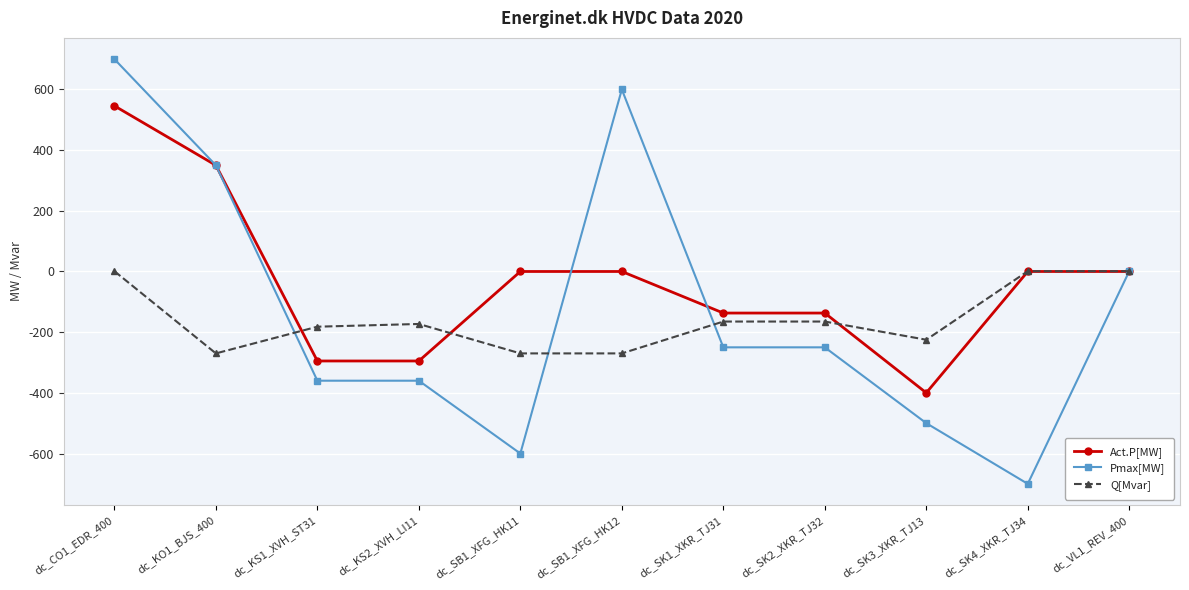

Which series has the largest total across all categories?

Act.P[MW]